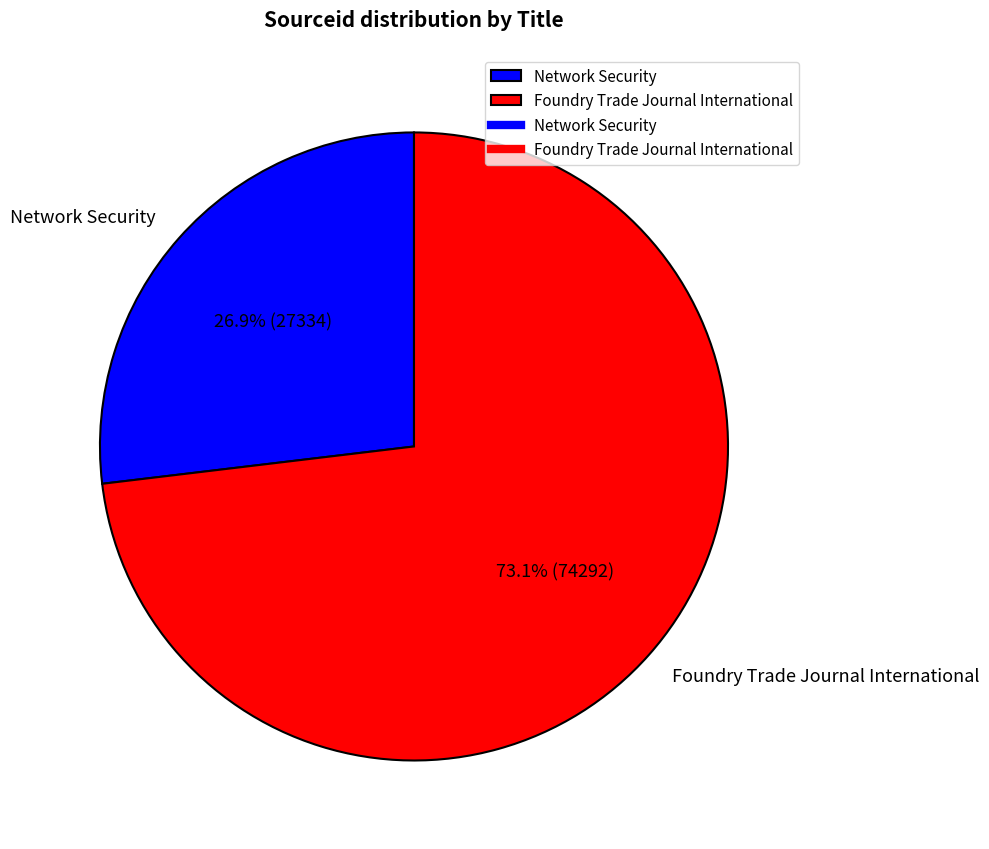

Between Network Security and Foundry Trade Journal International, which is larger?

Foundry Trade Journal International